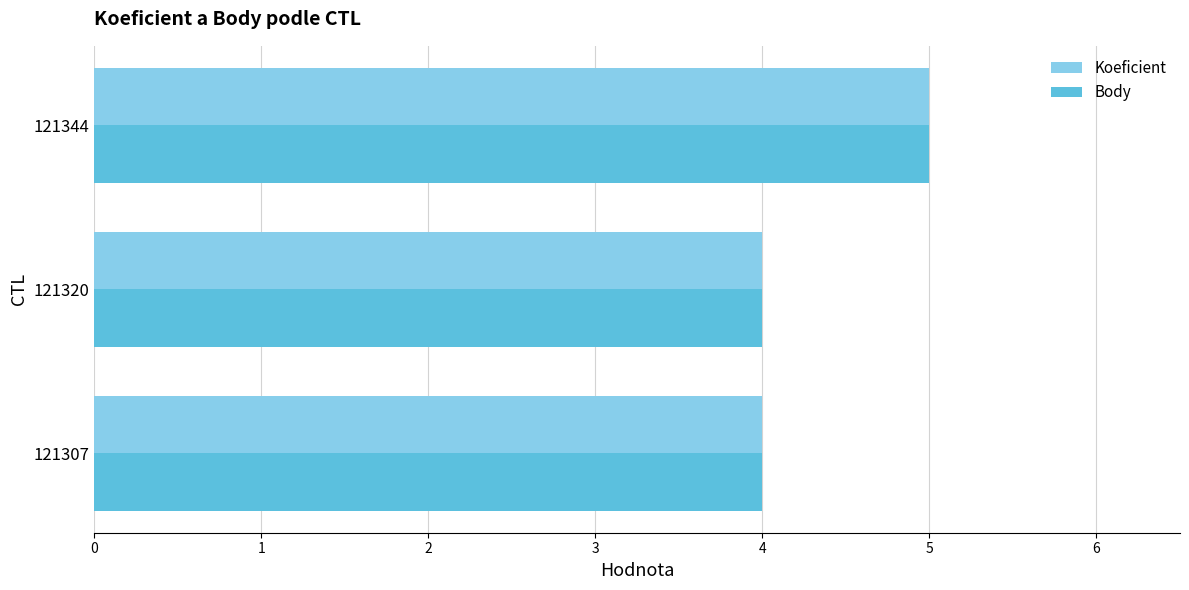

Which category has the highest value across all series?

121344